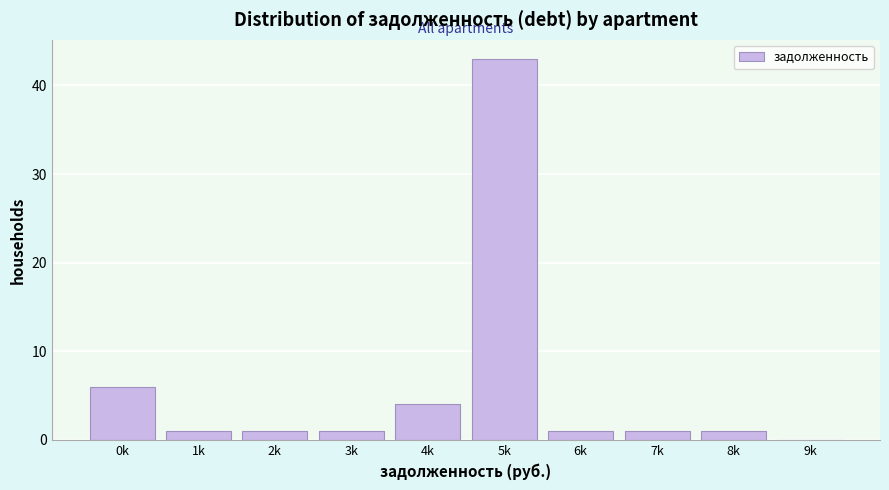

Reading left to right, list all the values displayed in this chart.

0k=6	1k=1	2k=1	3k=1	4k=4	5k=43	6k=1	7k=1	8k=1	9k=0